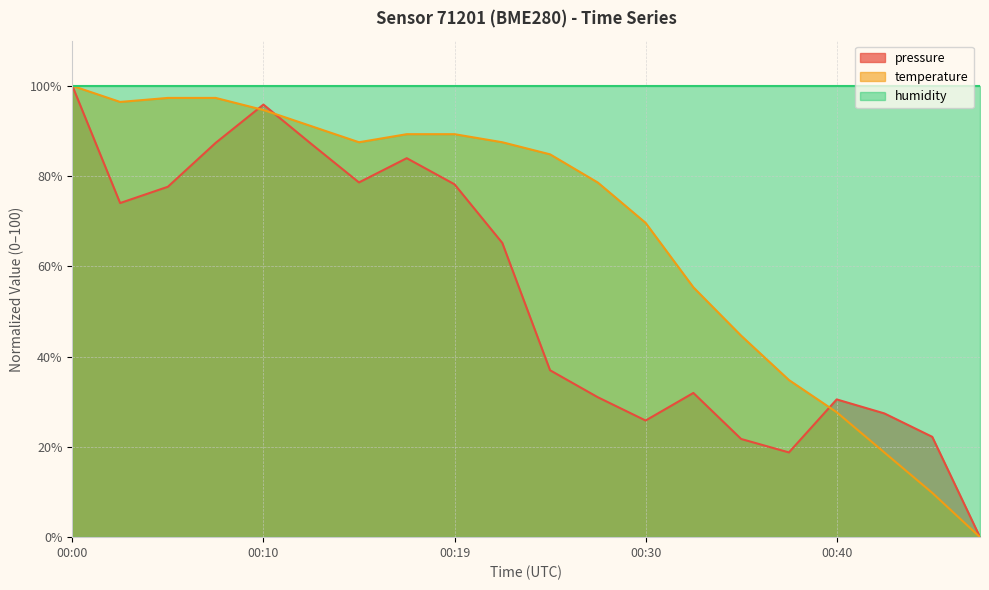

How many data points in pressure are above 65?

10